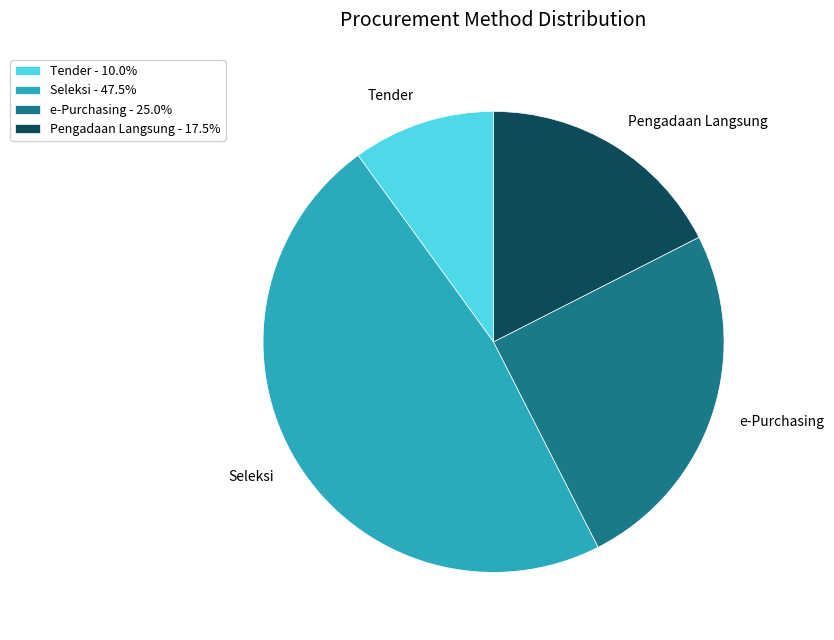

What is the ratio of the value at e-Purchasing - 25.0% to the value at Pengadaan Langsung - 17.5%?

1.4